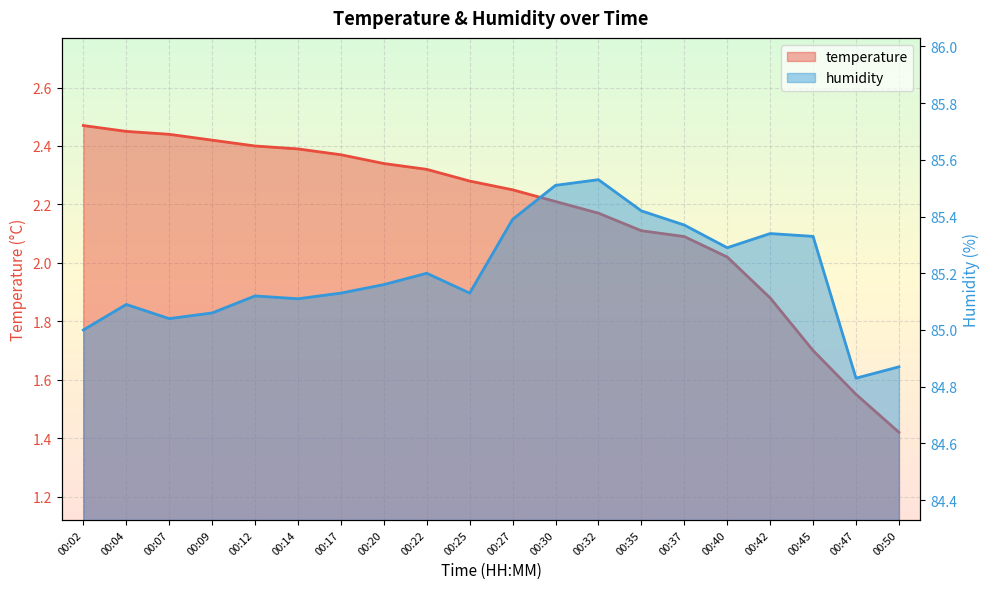

What is the lowest value of the temperature series?

1.4